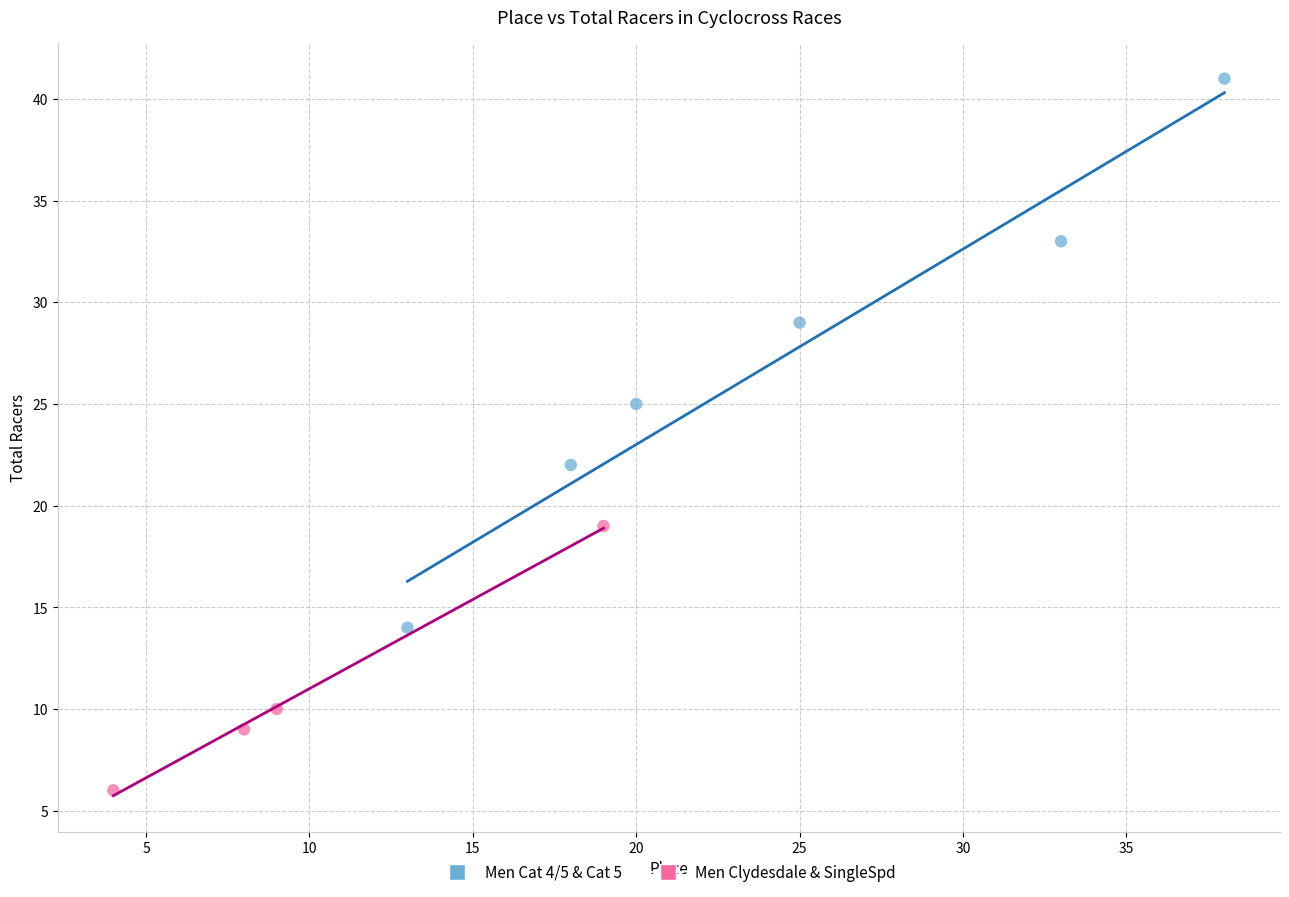

Which series has the largest Y range (max minus min)?

Men Cat 4/5 & Cat 5